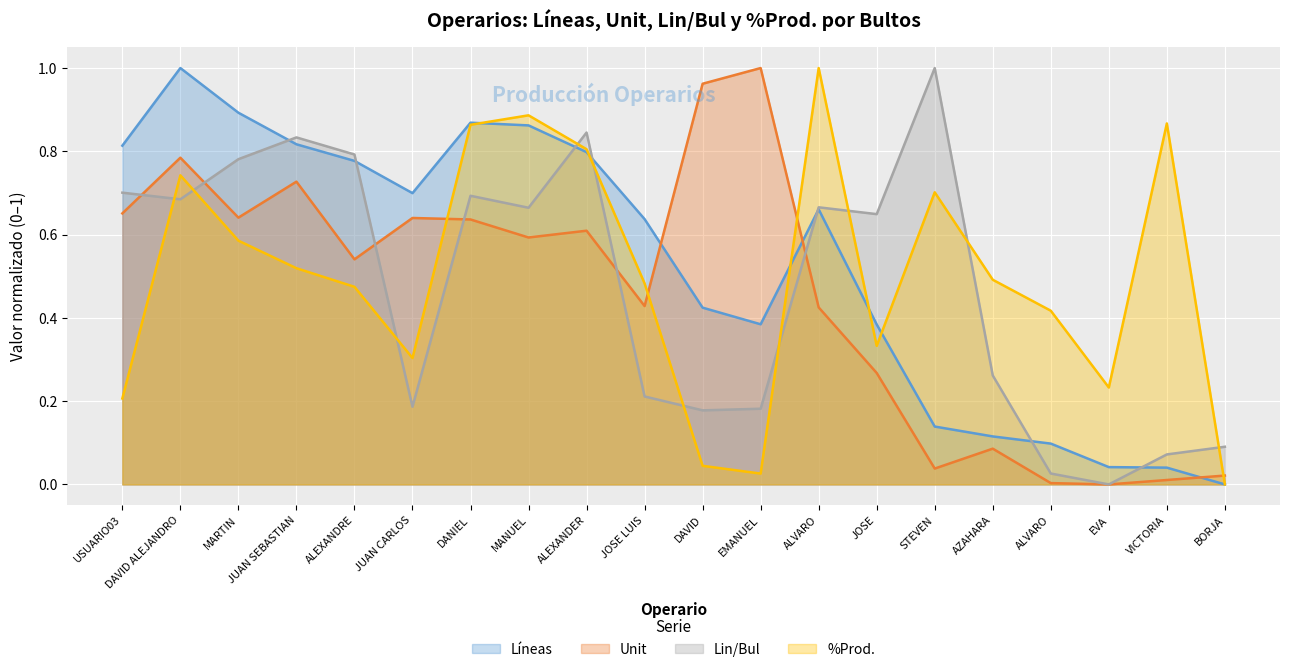

Reading right to left, what are all the values shown in this chart?

Líneas: 0.0	0.0	0.0	0.1	0.1	0.1	0.4	0.7	0.4	0.4	0.6	0.8	0.9	0.9	0.7	0.8	0.8	0.9	1.0	0.8
Unit: 0.0	0.0	0.0	0.0	0.1	0.0	0.3	0.4	1.0	1.0	0.4	0.6	0.6	0.6	0.6	0.5	0.7	0.6	0.8	0.7
Lin/Bul: 0.1	0.1	0.0	0.0	0.3	1.0	0.6	0.7	0.2	0.2	0.2	0.8	0.7	0.7	0.2	0.8	0.8	0.8	0.7	0.7
%Prod.: 0.0	0.9	0.2	0.4	0.5	0.7	0.3	1.0	0.0	0.0	0.5	0.8	0.9	0.9	0.3	0.5	0.5	0.6	0.7	0.2